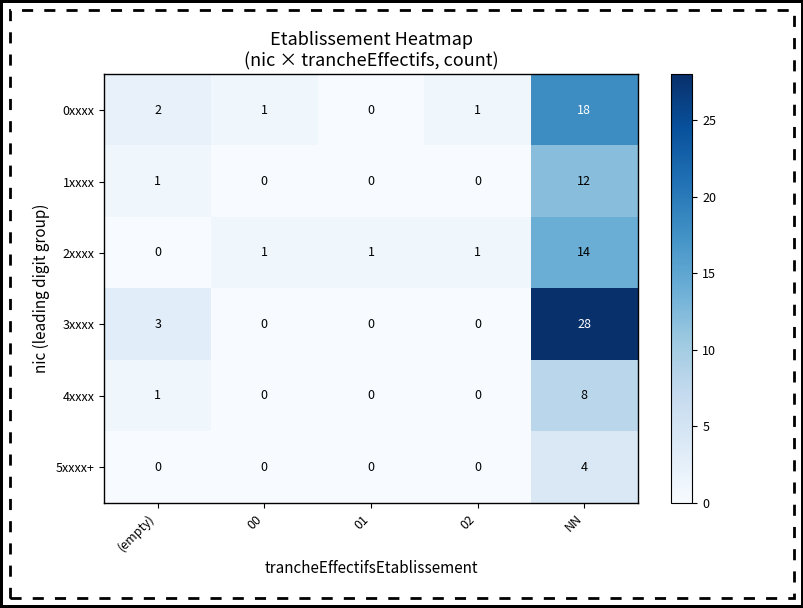

What is the highest value of the 1xxxx series?

12